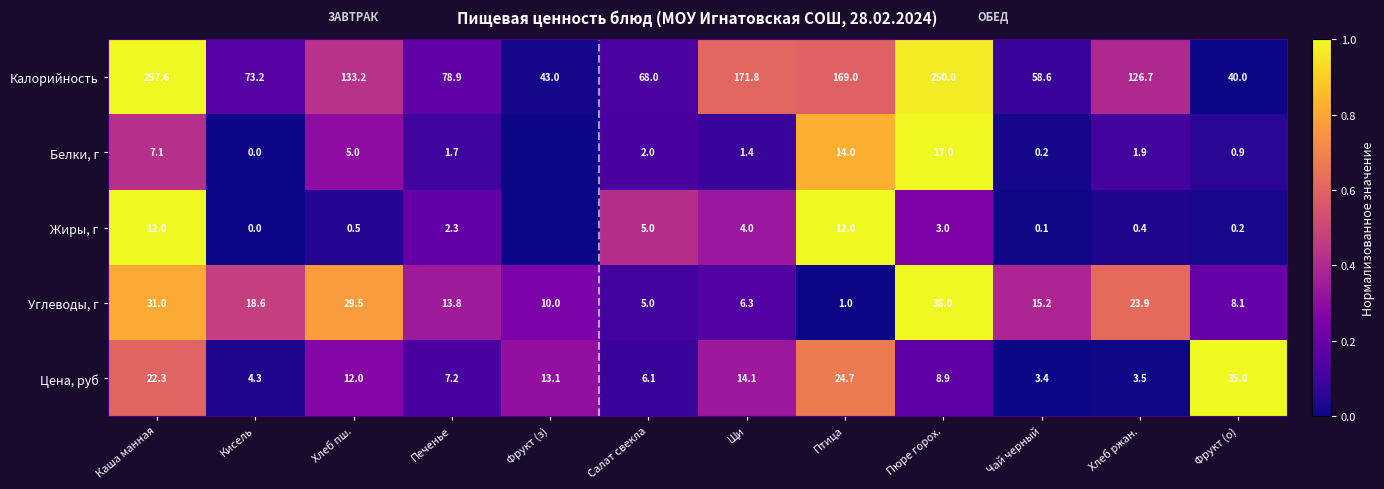

Between Печенье and Птица, which series saw the biggest shift?

Калорийность